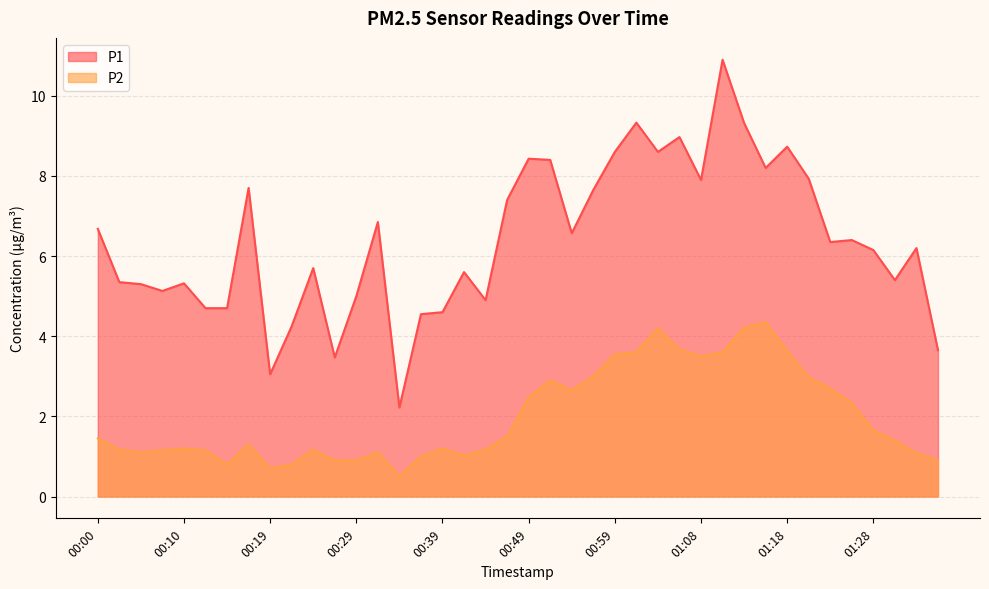

How many interior local valleys does the P1 series have?

11